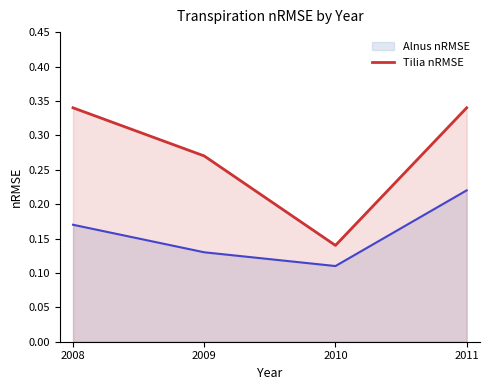

How many lines are shown in the chart?

2